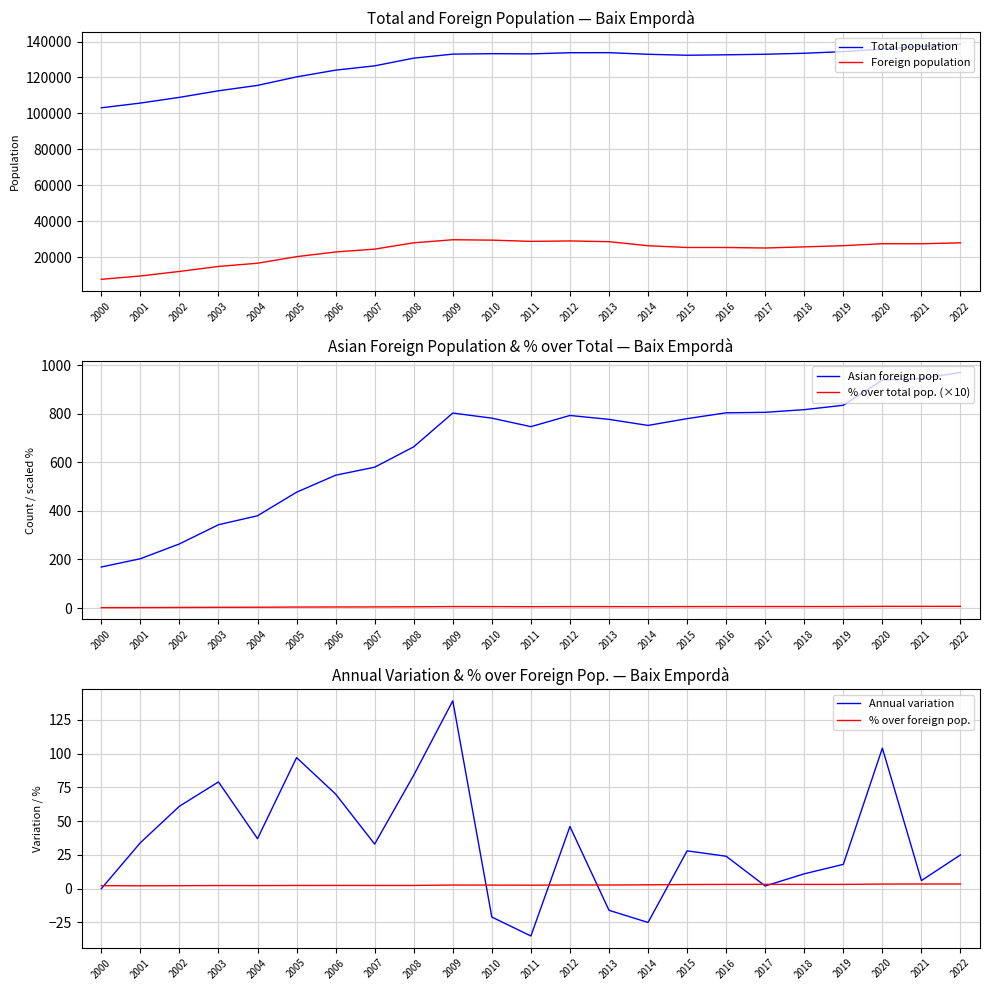

Which series changed the most between 2006 and 2009?

Total population